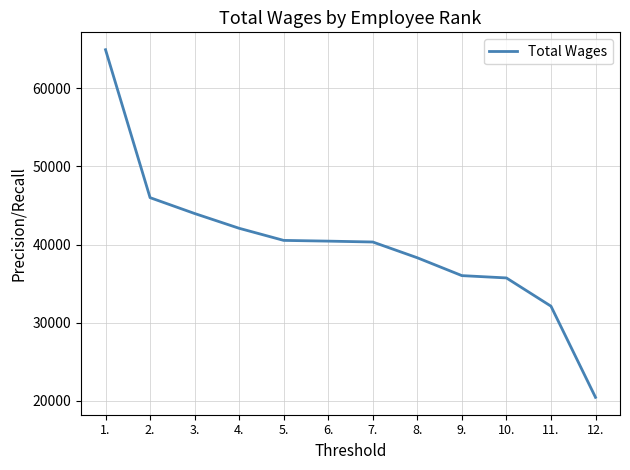

What is the difference between the maximum and second lowest values?

32876